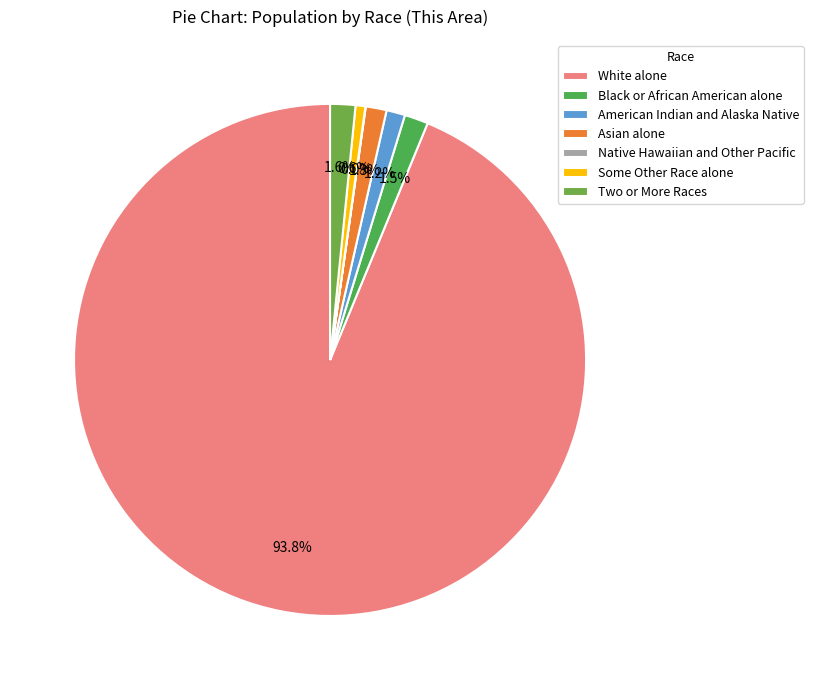

What portion of the pie excludes American Indian and Alaska Native?

98.8%